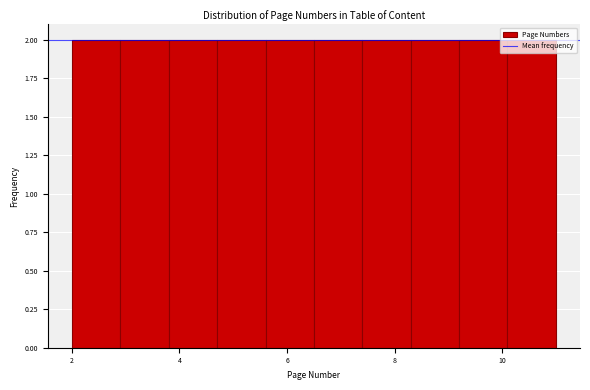

Reading left to right, transcribe this chart: for each bar, give the range it covers on the x-axis and its height. Neither the bar edges nor the heights are printed on the chart, so give them approximately, as read against the axes.

2.0 to 2.9: 2
2.9 to 3.8: 2
3.8 to 4.7: 2
4.7 to 5.6: 2
5.6 to 6.5: 2
6.5 to 7.4: 2
7.4 to 8.3: 2
8.3 to 9.2: 2
9.2 to 10.1: 2
10.1 to 11.0: 2